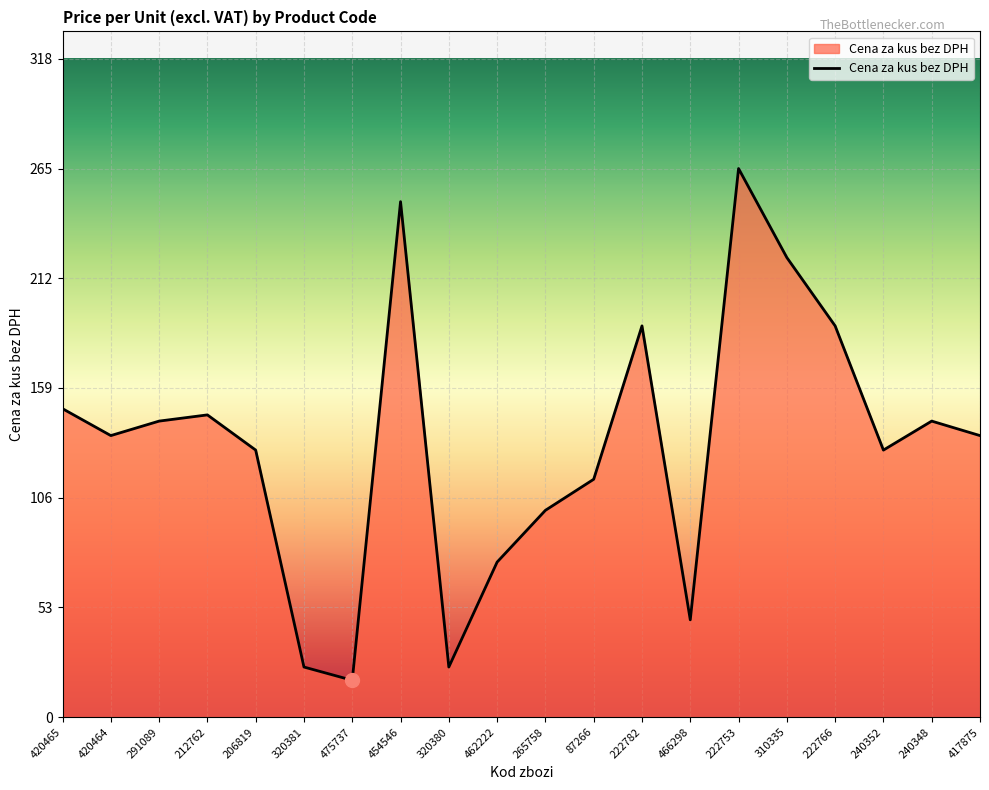

At which category does the chart reach its minimum across all series?

475737